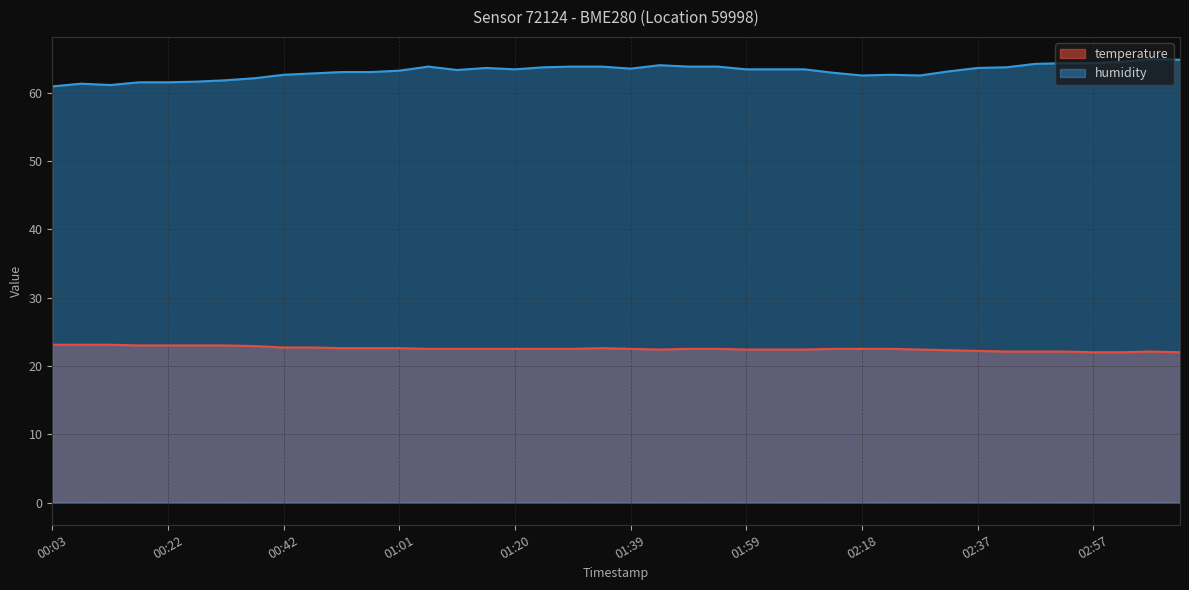

Read the temperature value at 01:54.

22.5